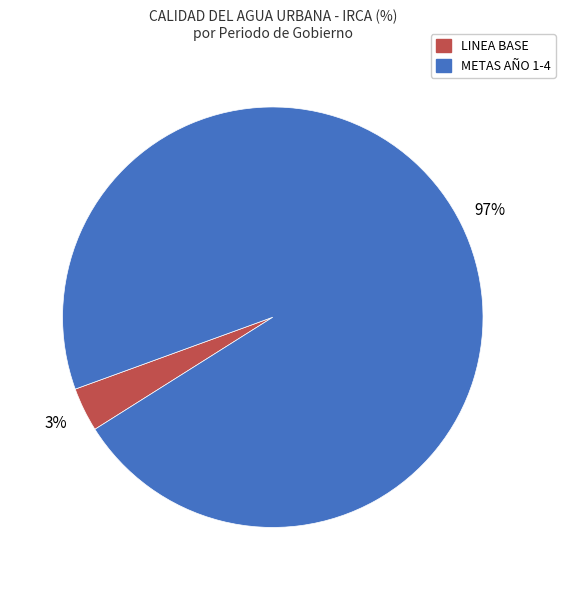

Does any single category account for the majority?

Yes